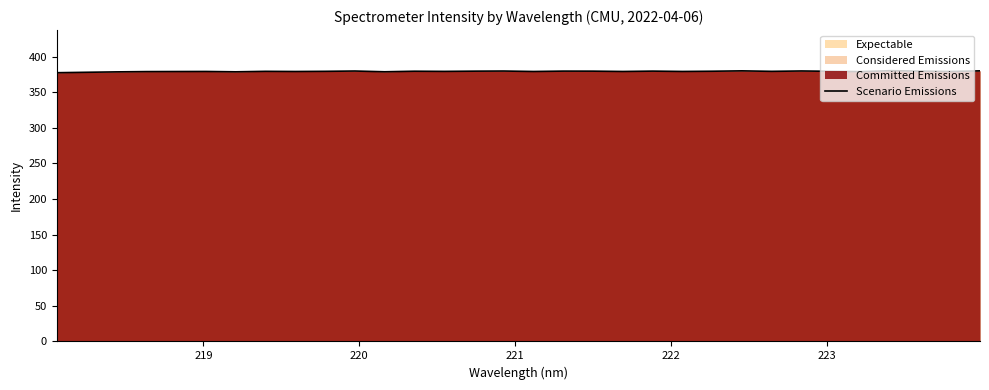

What is the minimum value shown in the chart?

377.3